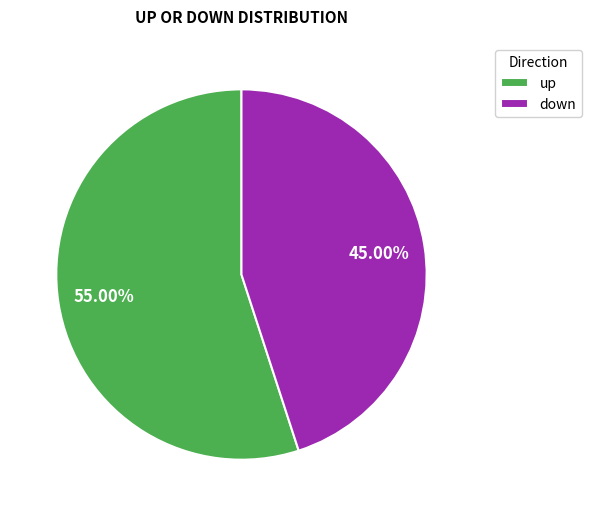

Do down and up together represent more than half of the pie?

Yes